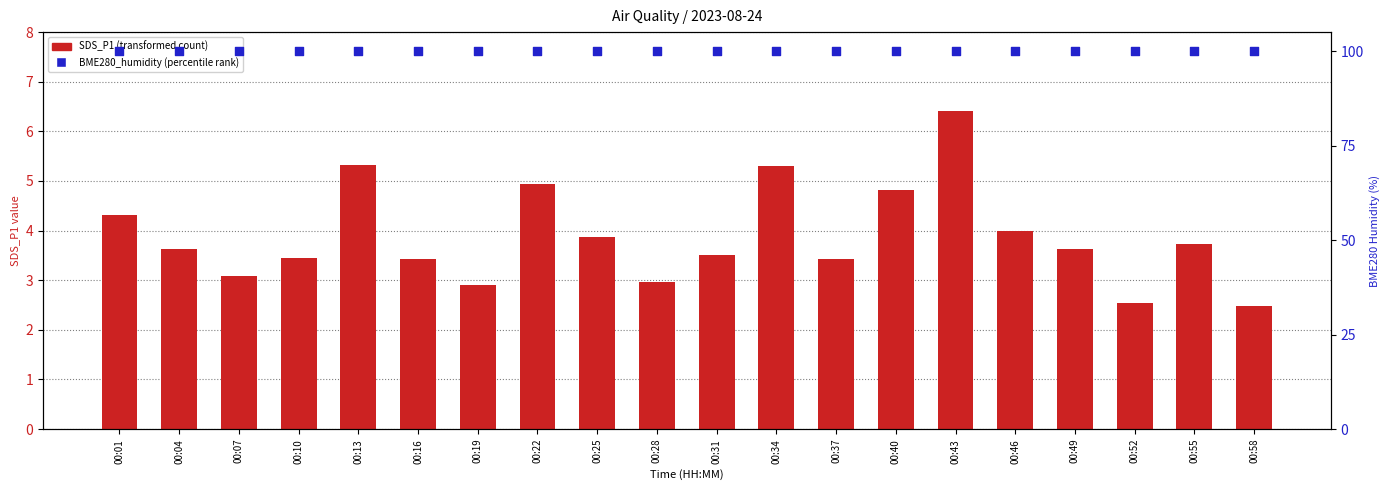

Is the value of SDS_P1 (transformed count) at 00:40 greater than the value of BME280_humidity (percentile rank) at 00:40?

No